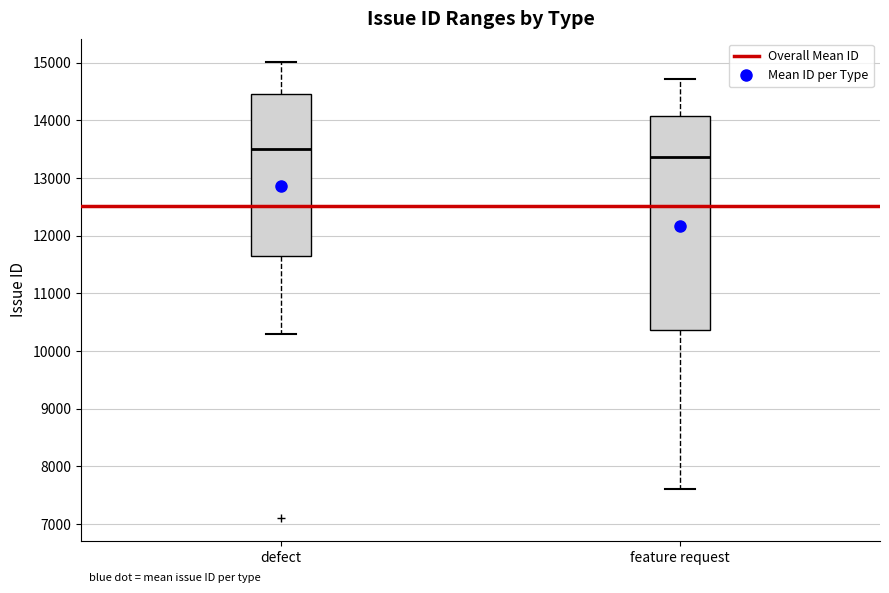

Reading left to right, read every box against the y-axis: the position of its median line, the range the box covers, and the ends of its whiskers. The values are not printed on the chart, so give them approximately, as read against the axis.

defect: median 13500, box 11600 to 14500, whiskers 10300 to 15000
feature request: median 13400, box 10400 to 14100, whiskers 7600 to 14700